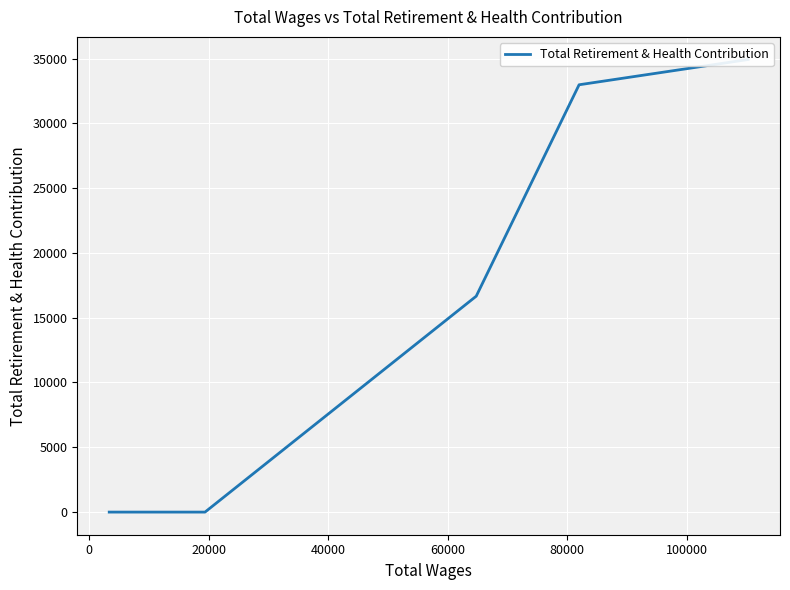

Is it true that the value at 20000 is 22132?

False